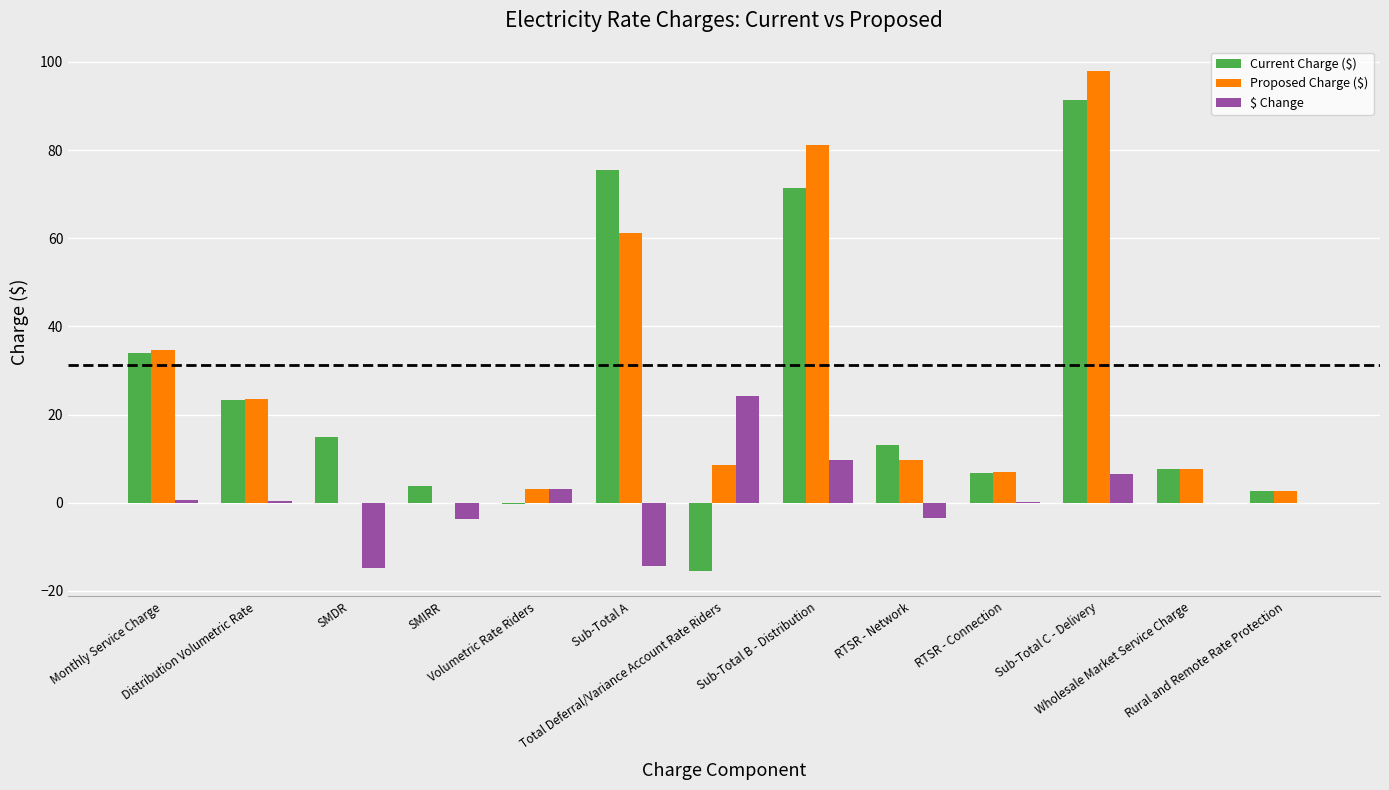

Are the bars grouped side by side (vs. stacked)?

Yes